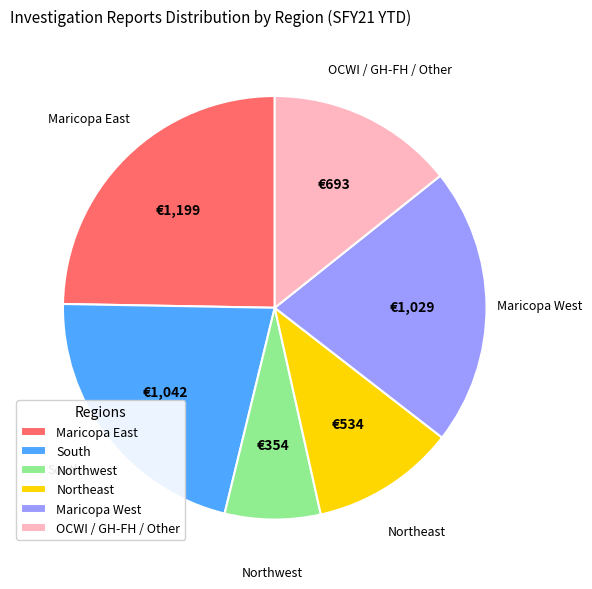

Is there a majority slice in this chart?

No